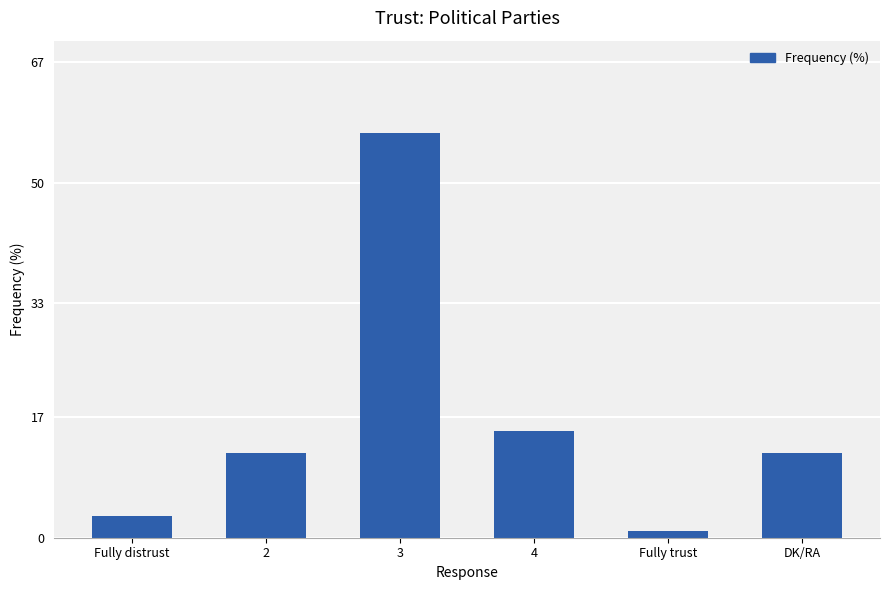

What is the value of the 1st bar from the left?

3